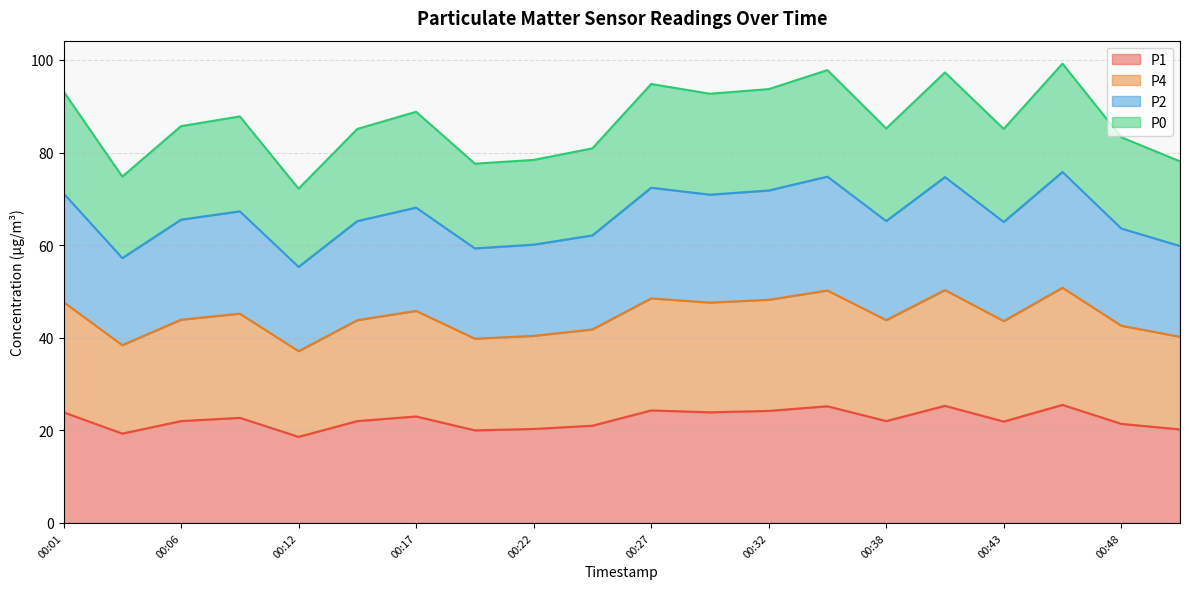

What is the lowest value of the P1 series?

18.6